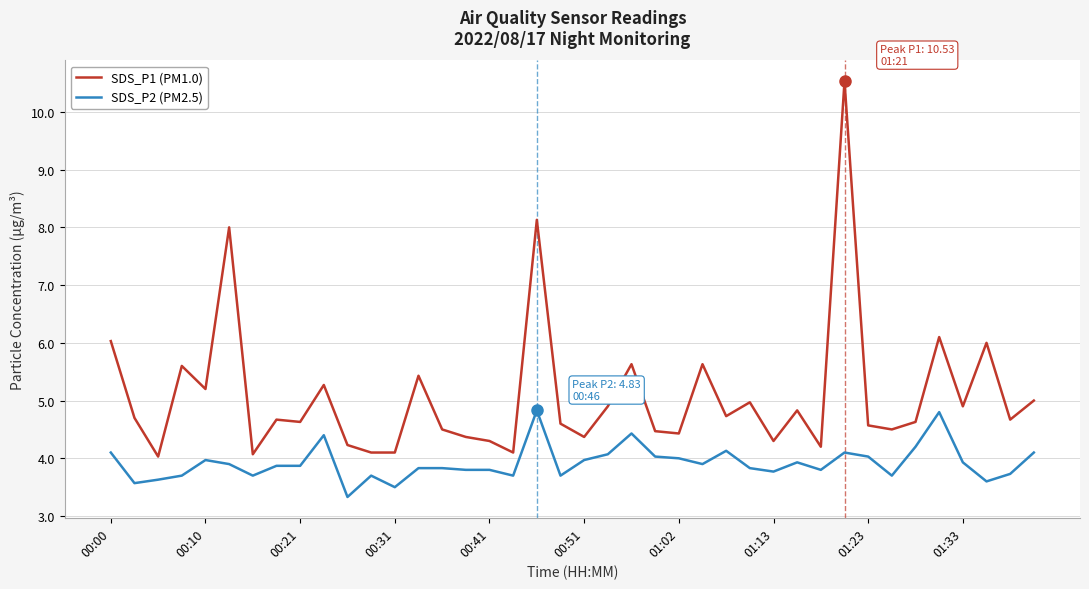

What is the maximum value for SDS_P2 (PM2.5)?

4.8